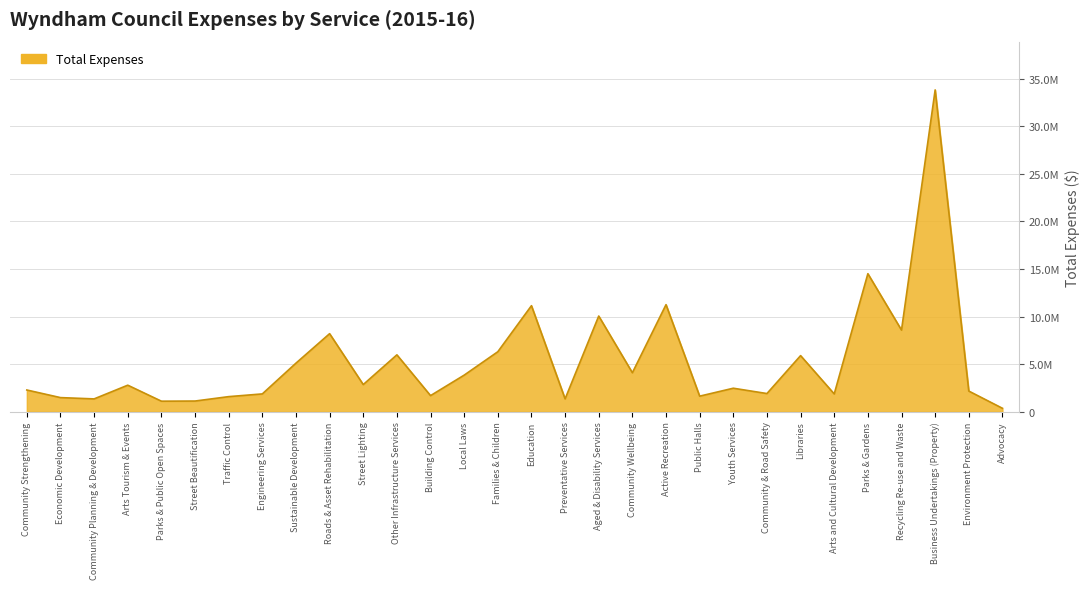

Is this an area chart (filled region under the line)?

Yes